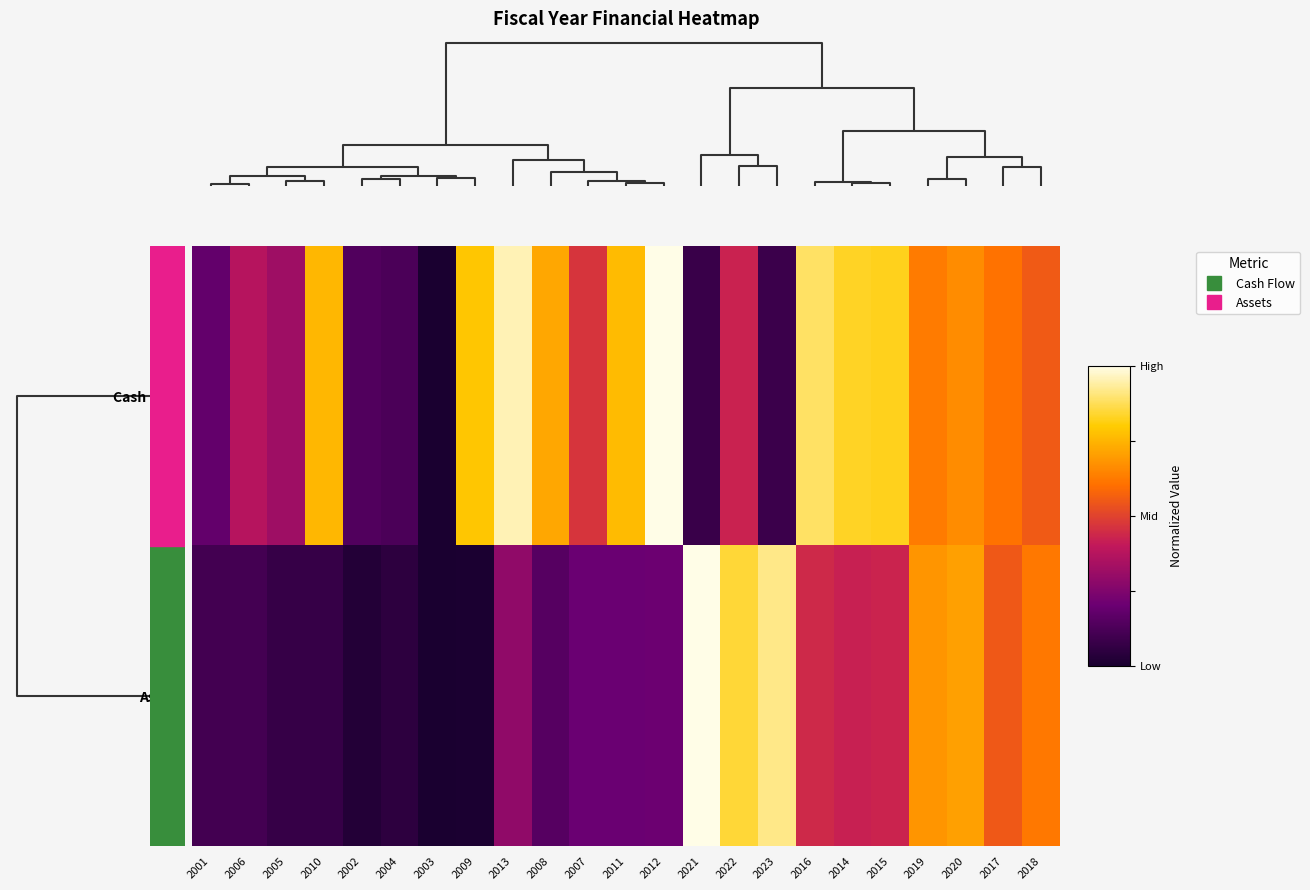

Rank the series at 2006 from highest to lowest value.

Cash Flow, Assets